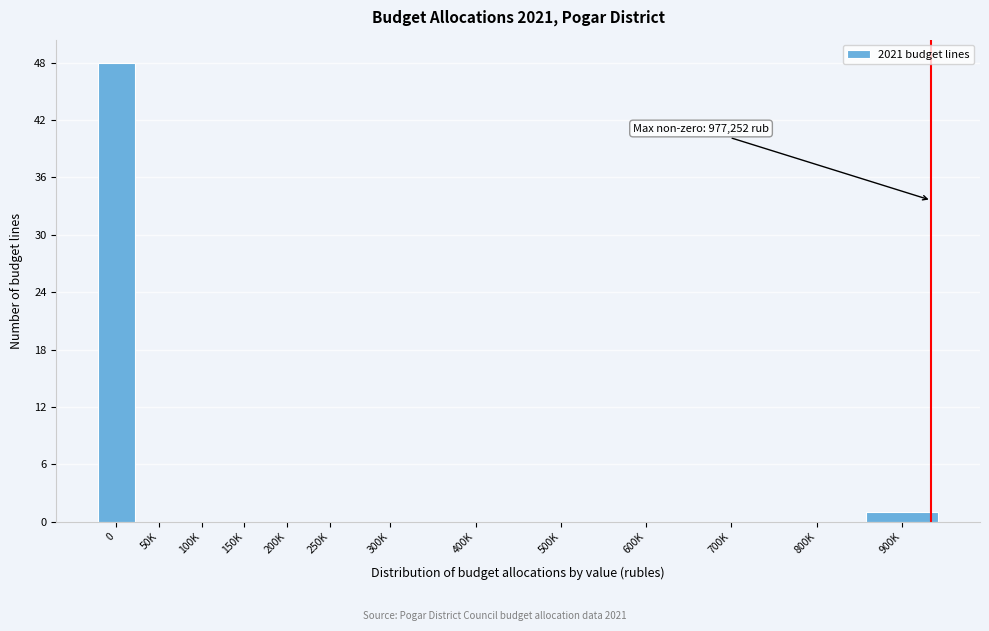

Reading left to right, list all the values displayed in this chart.

0=48	50K=0	100K=0	150K=0	200K=0	250K=0	300K=0	400K=0	500K=0	600K=0	700K=0	800K=0	900K=1